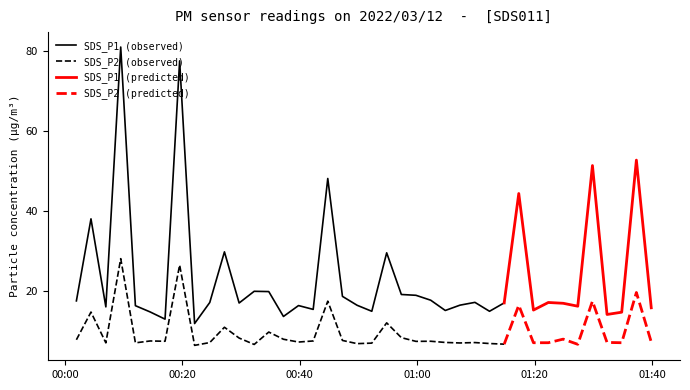

The value of SDS_P2 at 12 is 2.5. True or false?

False